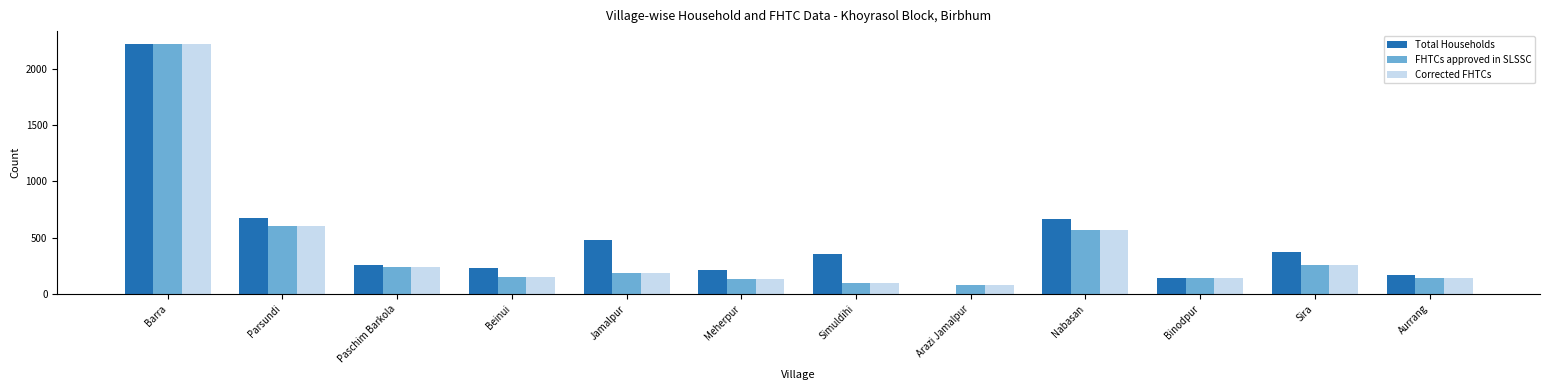

What value does the Total Households series have at Binodpur, to the nearest 10?

140